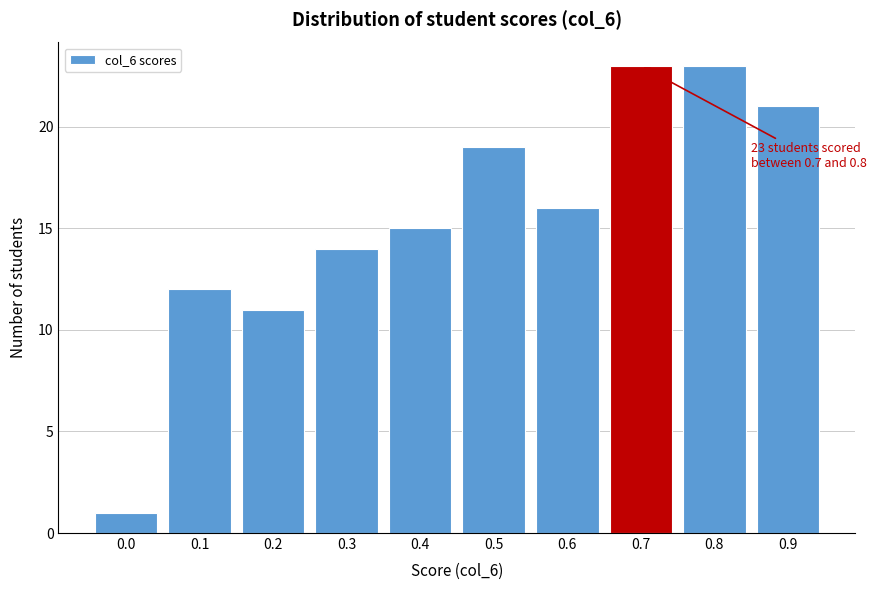

Reading right to left, list all the values displayed in this chart.

21	23	23	16	19	15	14	11	12	1